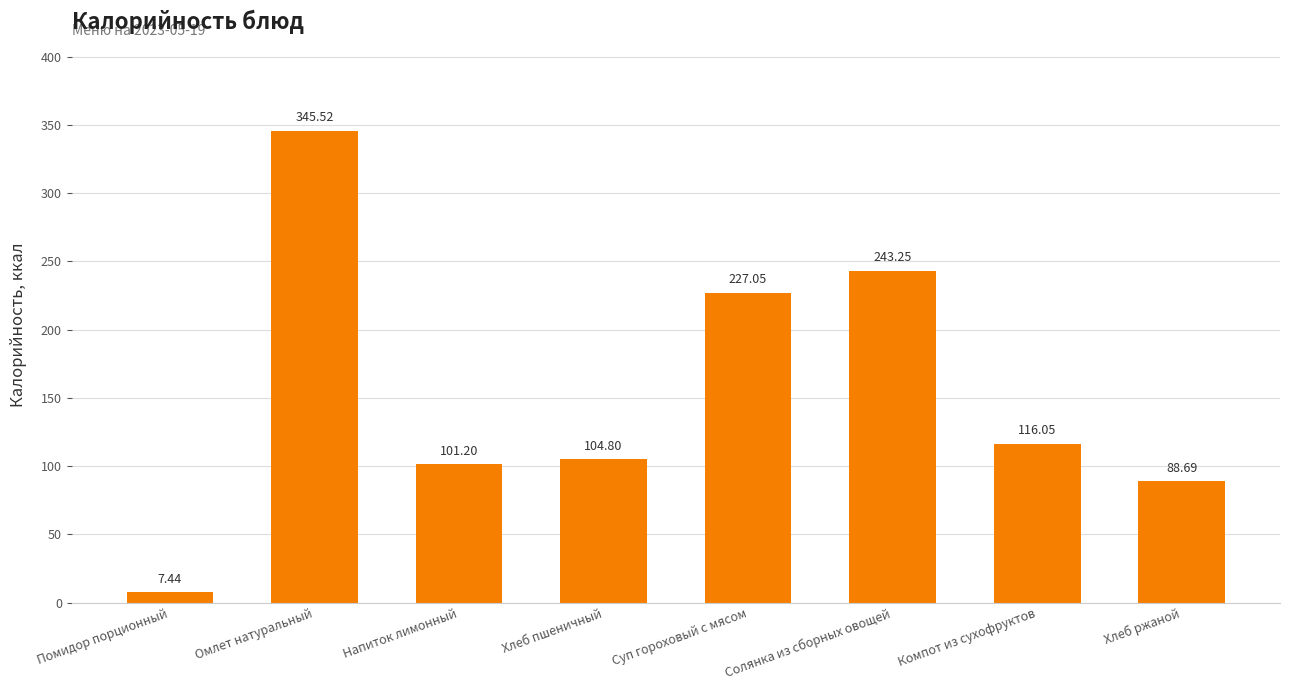

How many data points does each series have?

8